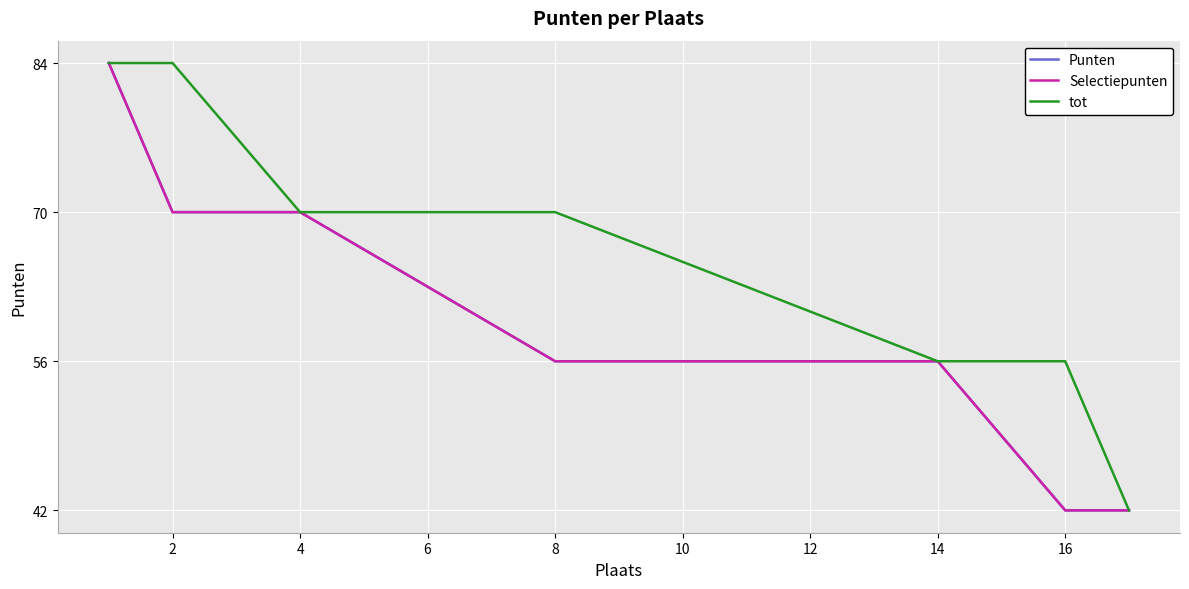

Reading right to left, what are all the values shown in this chart?

Punten: 42	42	42	42	42	56	56	56	56	56	56	56	56	70	70	70	70	70	70	84
Selectiepunten: 42	42	42	42	42	56	56	56	56	56	56	56	56	70	70	70	70	70	70	84
tot: 42	42	42	42	56	56	56	70	70	70	70	70	70	70	70	70	70	84	84	84